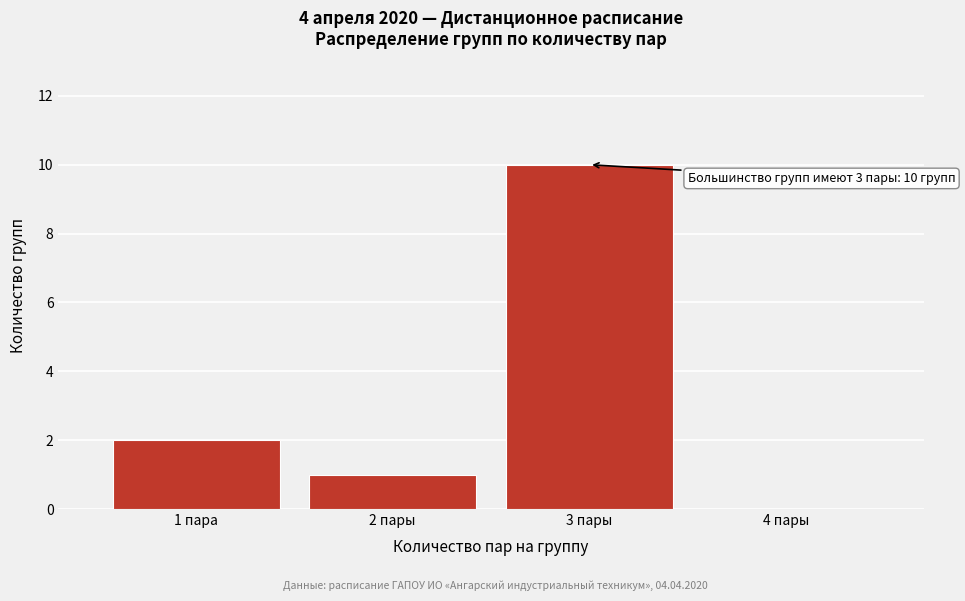

Reading right to left, transcribe all the data shown in this chart.

4 пары=0	3 пары=10	2 пары=1	1 пара=2